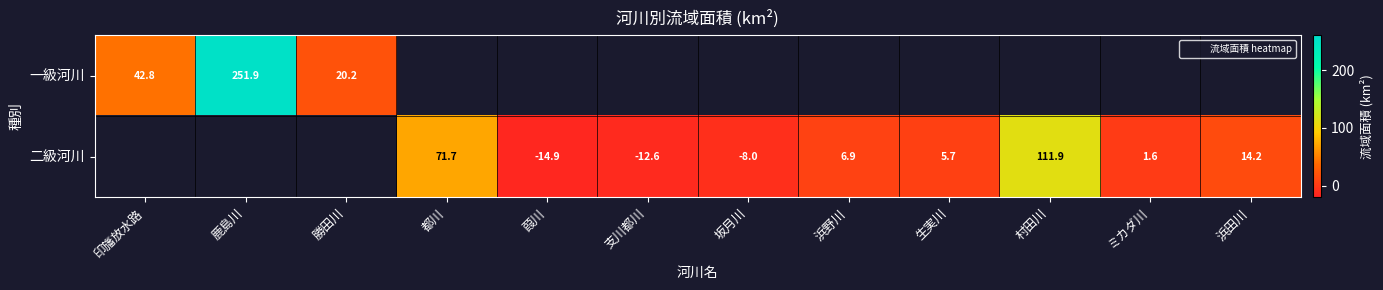

Which series changed the most between 葭川 and 坂月川?

二級河川